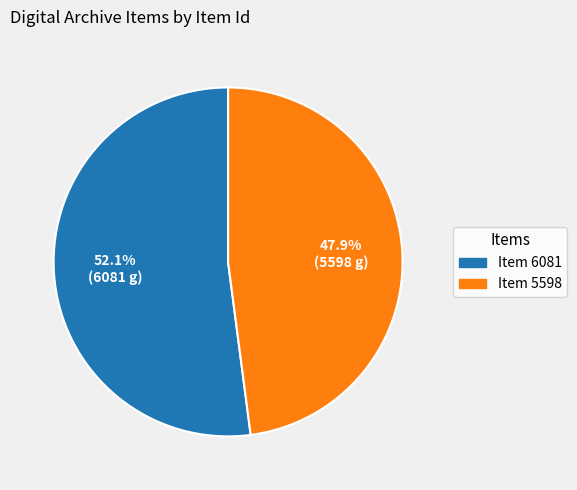

To the nearest percent, what portion does Item 6081 represent?

52%